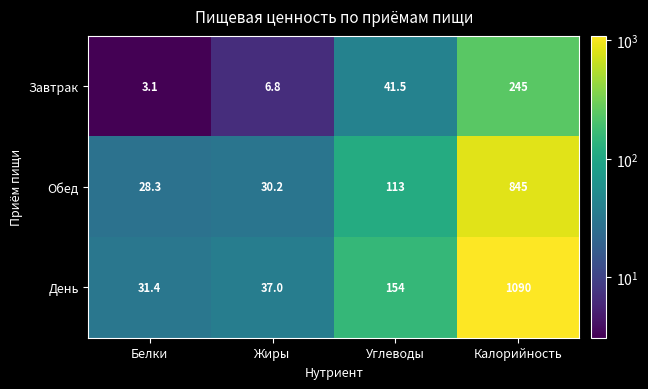

List the series in order of their overall mean, highest first.

День, Обед, Завтрак